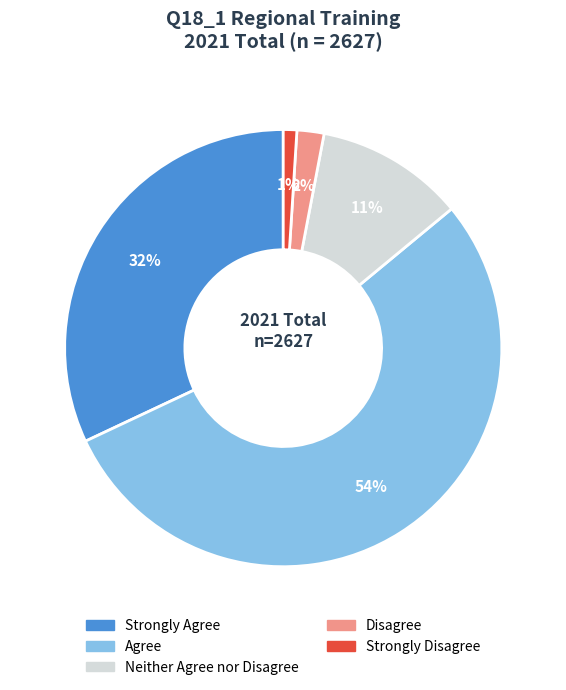

What percentage is the Neither Agree nor Disagree slice, to the nearest percent?

11%